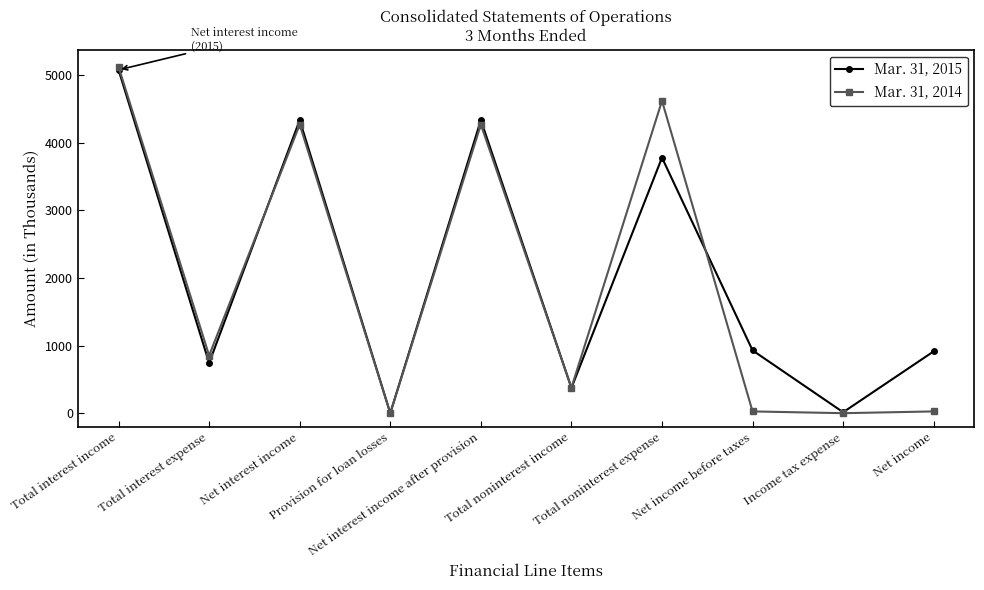

List the series in order of their peak value, highest first.

Mar. 31, 2014, Mar. 31, 2015